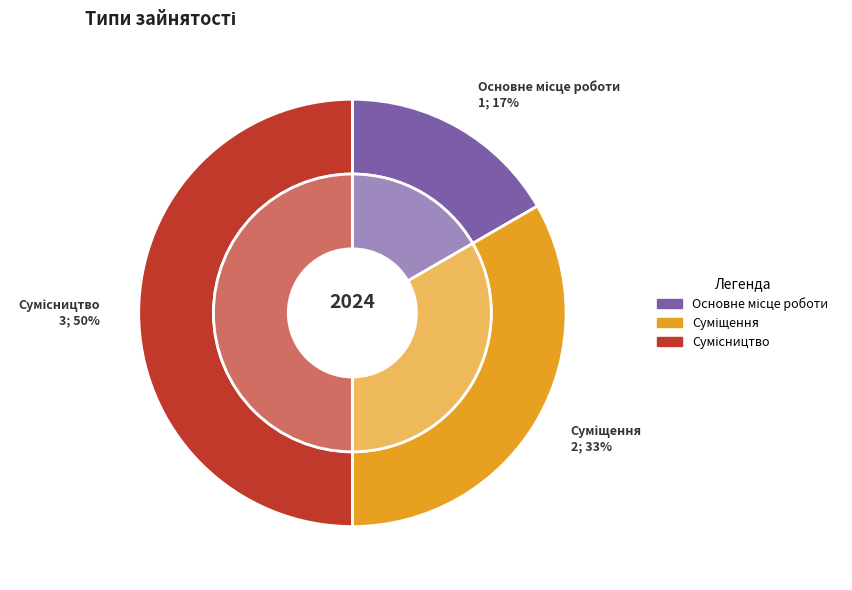

To the nearest percent, what portion does Сумісництво represent?

50%